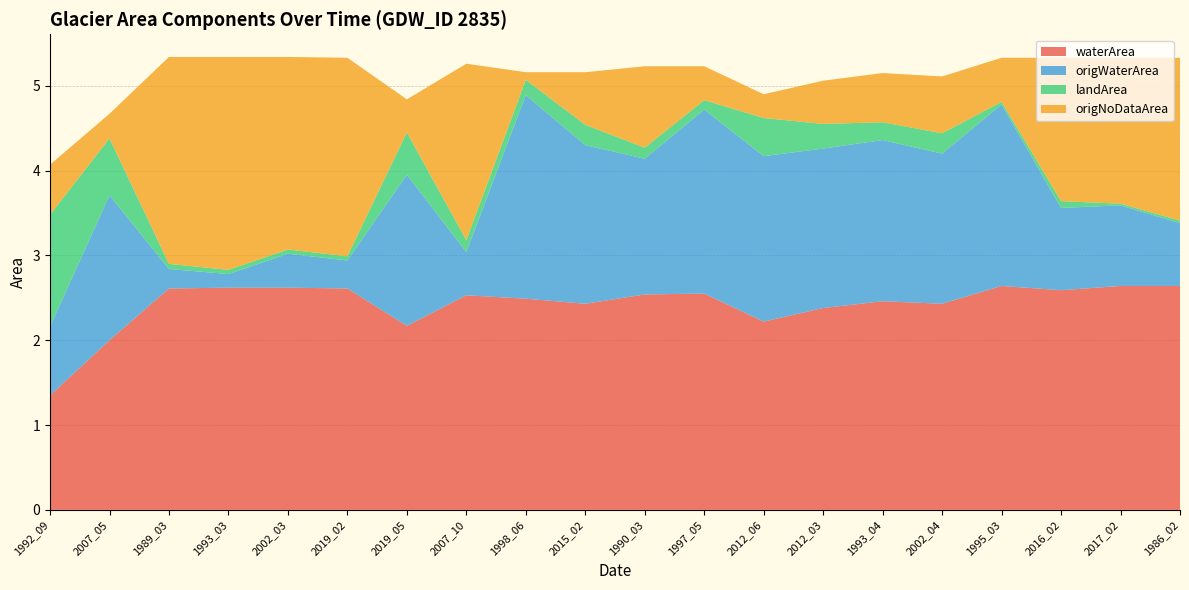

Reading left to right, list all the values displayed in this chart.

waterArea: 1.4	2.0	2.6	2.6	2.6	2.6	2.2	2.5	2.5	2.4	2.5	2.5	2.2	2.4	2.5	2.4	2.6	2.6	2.6	2.6
origWaterArea: 0.8	1.7	0.2	0.2	0.4	0.3	1.8	0.5	2.4	1.9	1.6	2.2	1.9	1.9	1.9	1.8	2.1	1.0	0.9	0.7
landArea: 1.3	0.7	0.1	0.1	0.1	0.1	0.5	0.1	0.2	0.2	0.1	0.1	0.5	0.3	0.2	0.2	0.0	0.1	0.0	0.0
origNoDataArea: 0.6	0.3	2.4	2.5	2.3	2.3	0.4	2.1	0.1	0.6	1.0	0.4	0.3	0.5	0.6	0.7	0.5	1.7	1.7	1.9